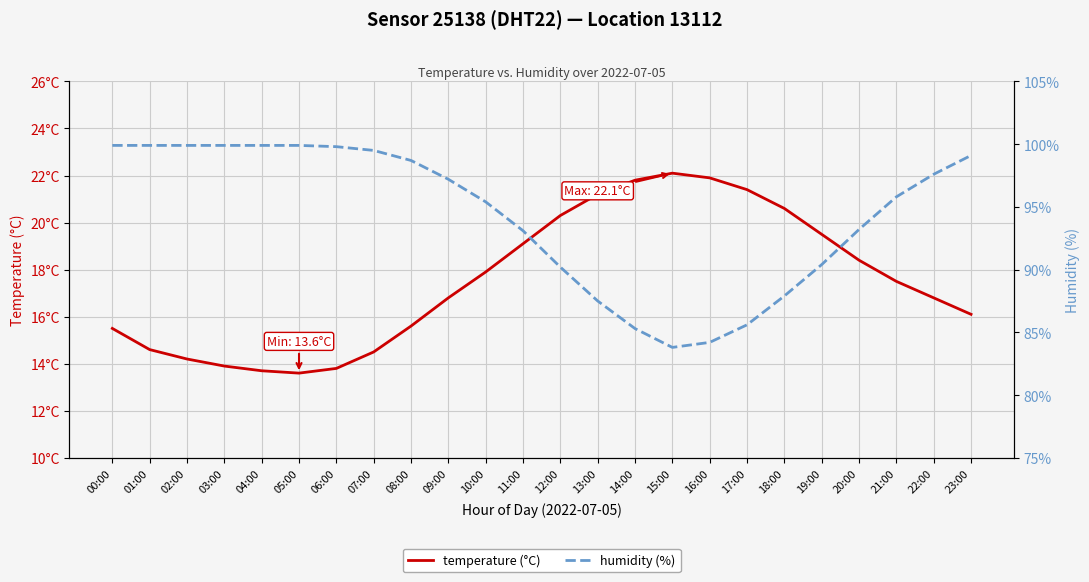

At which label does humidity first exceed 97?

00:00